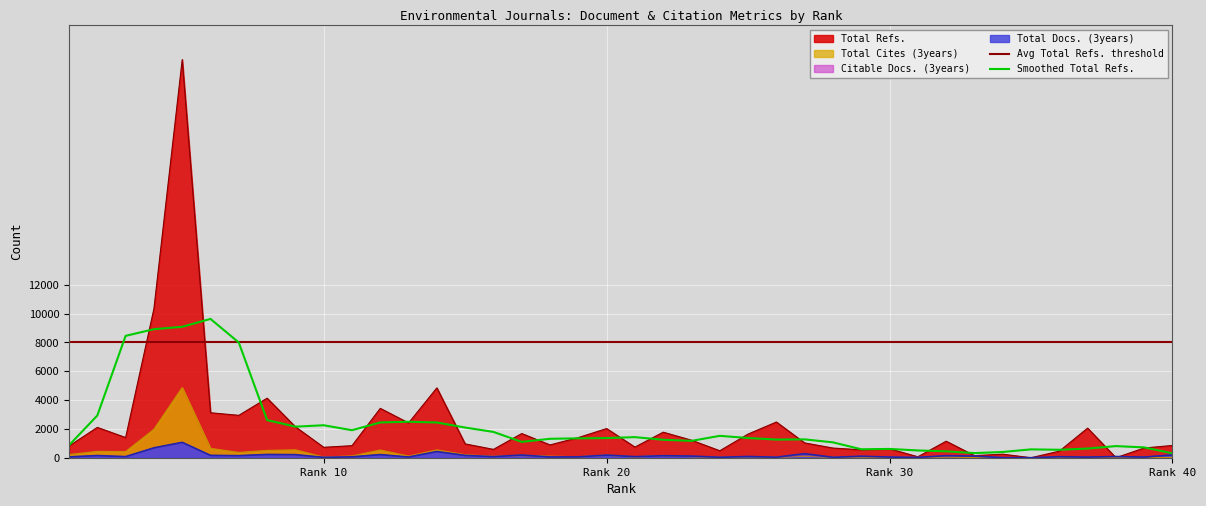

True or false: Total Refs. has a value of 2954 at 37.

False